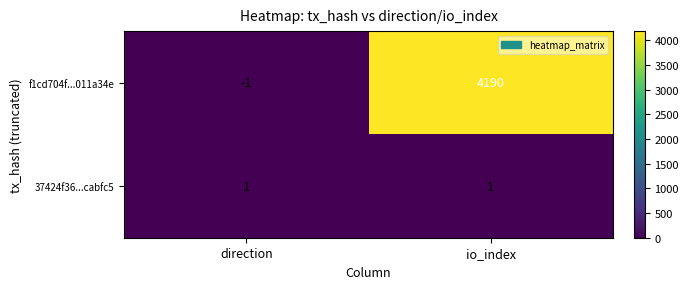

What is the difference between the maximum and minimum values in the f1cd704f...011a34e series?

4191